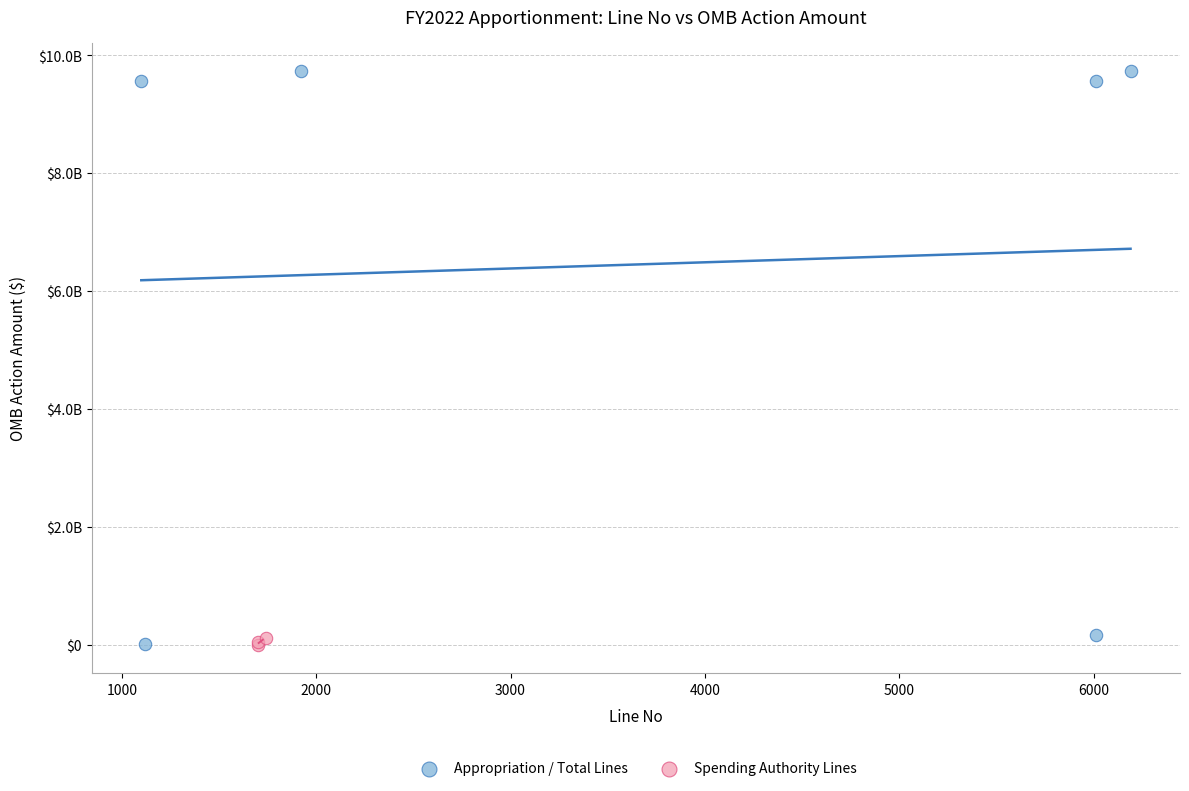

Which series reaches the maximum Y coordinate?

Appropriation / Total Lines